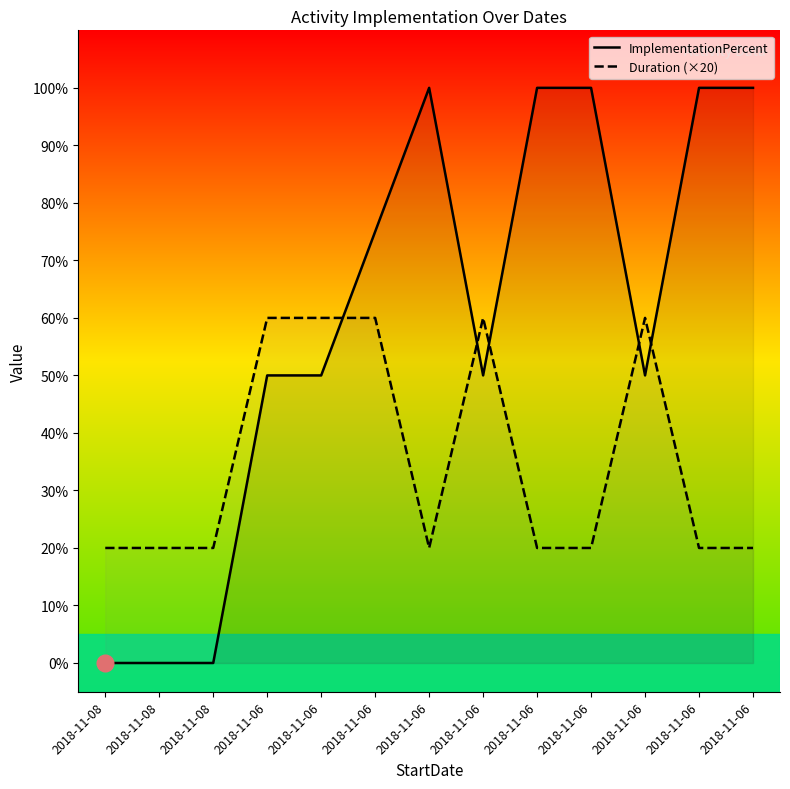

Rank the series at 2018-11-08 from lowest to highest value.

ImplementationPercent, Duration (×20)